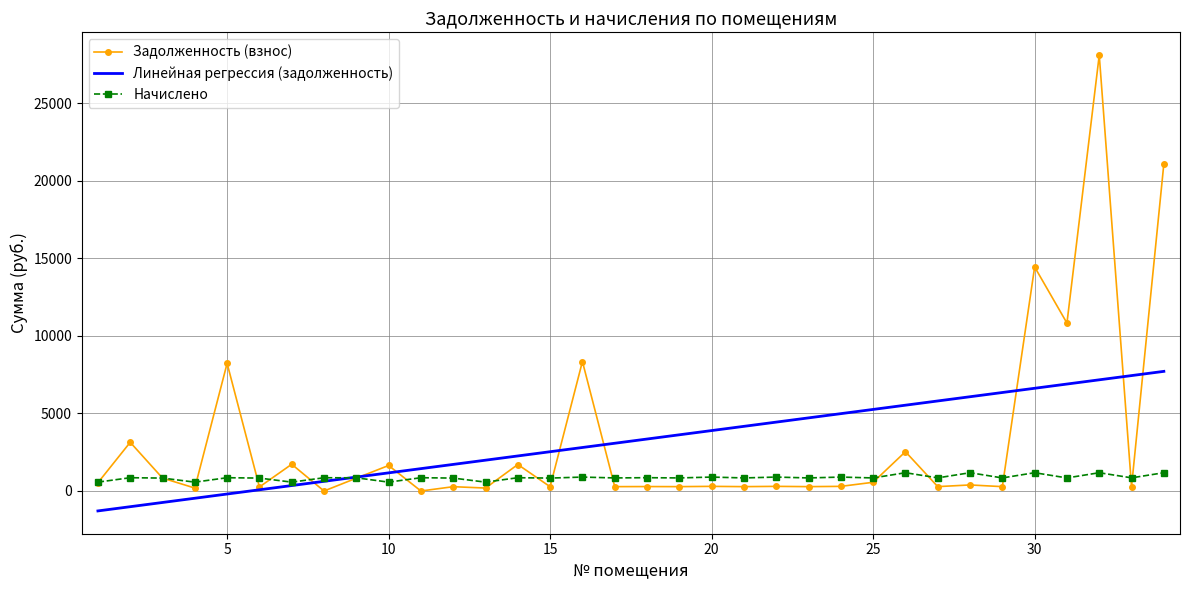

What is the smallest value displayed?

-1284.5